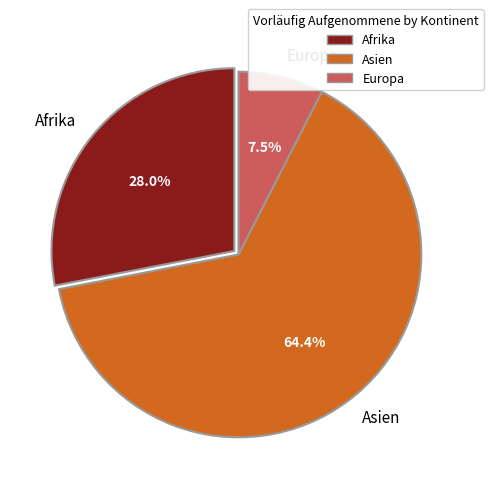

Rank the categories by value from lowest to highest.

Europa, Afrika, Asien